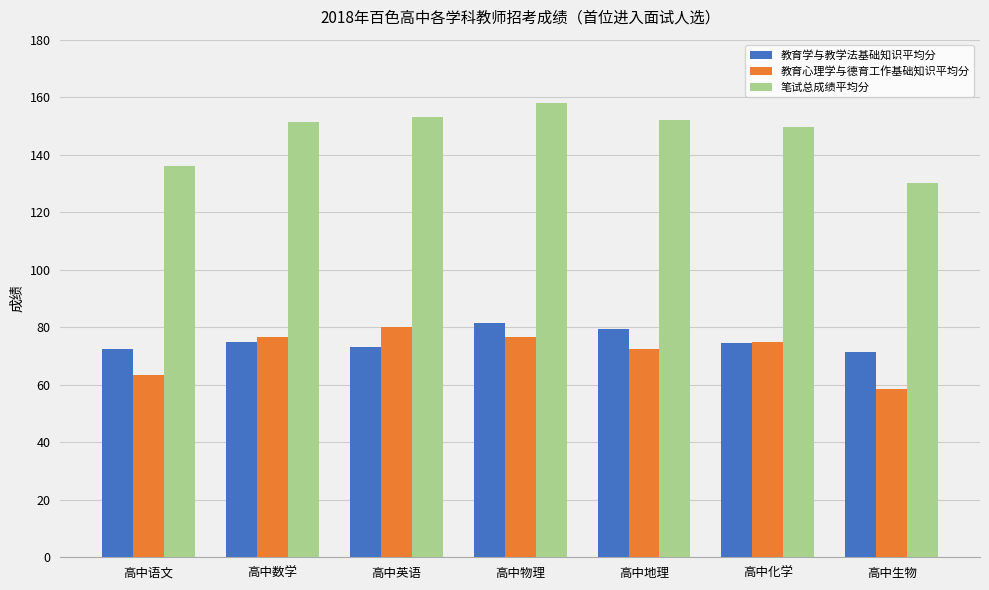

What is the smallest value displayed?

58.5